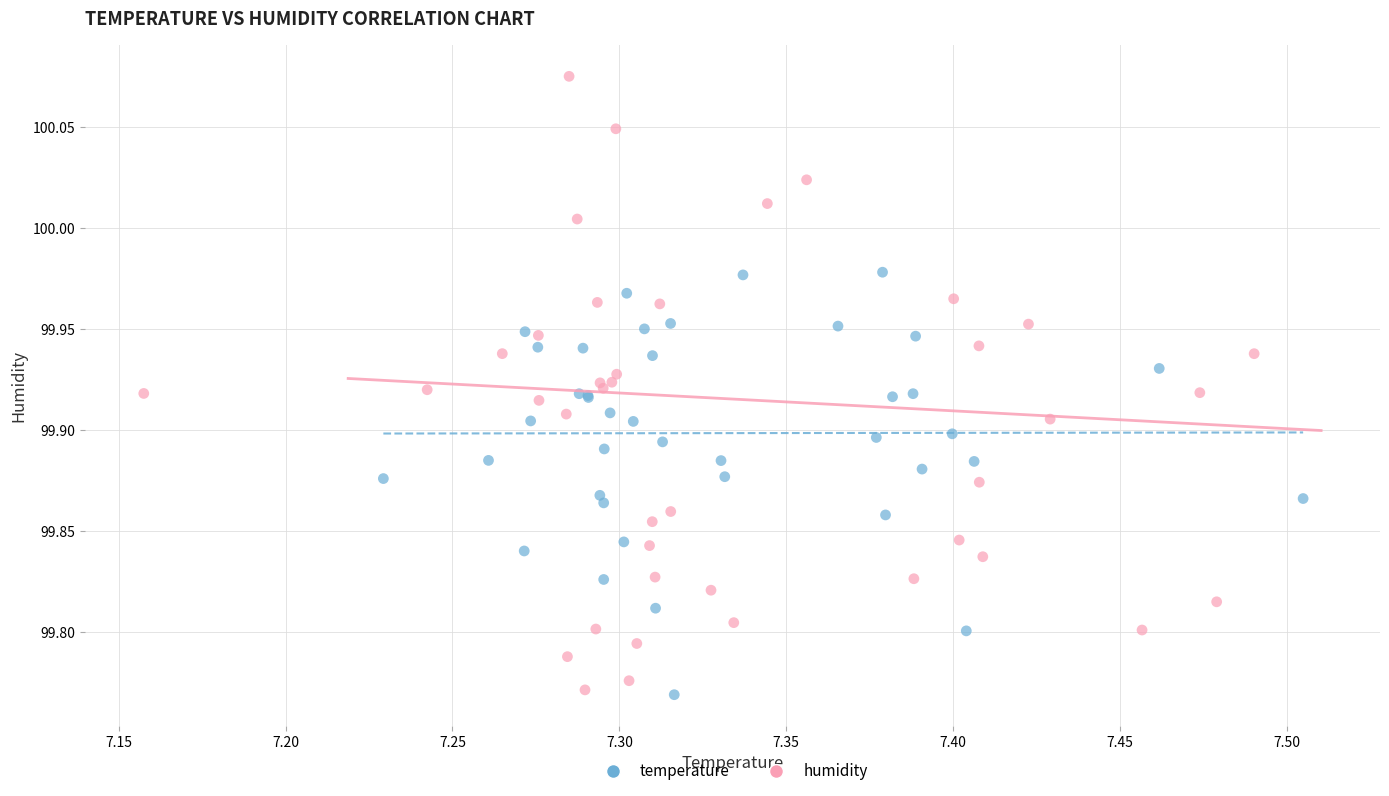

Which series contains the highest Y value?

humidity